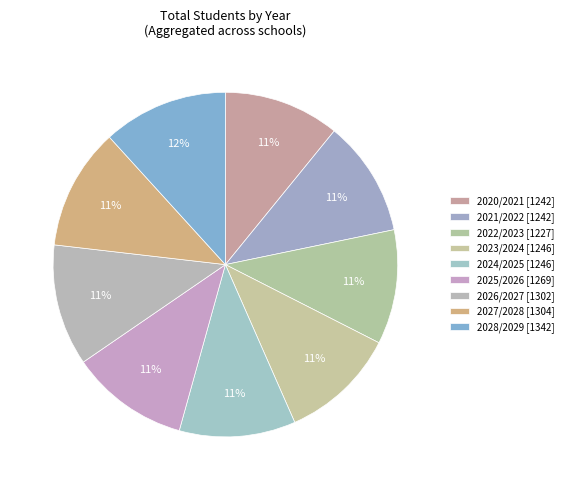

How many slices are in this pie chart?

9